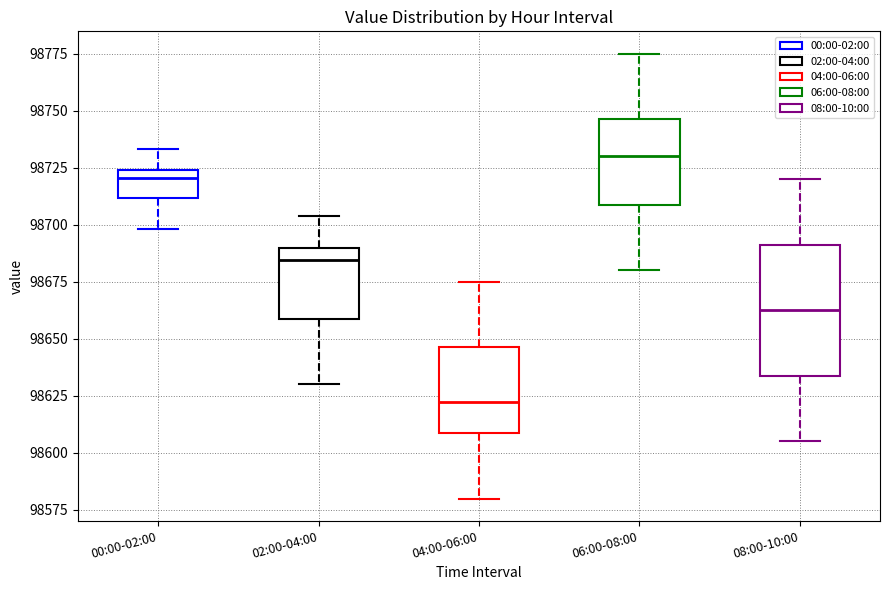

Which box is the tallest, from its lower edge to its upper edge?

08:00-10:00